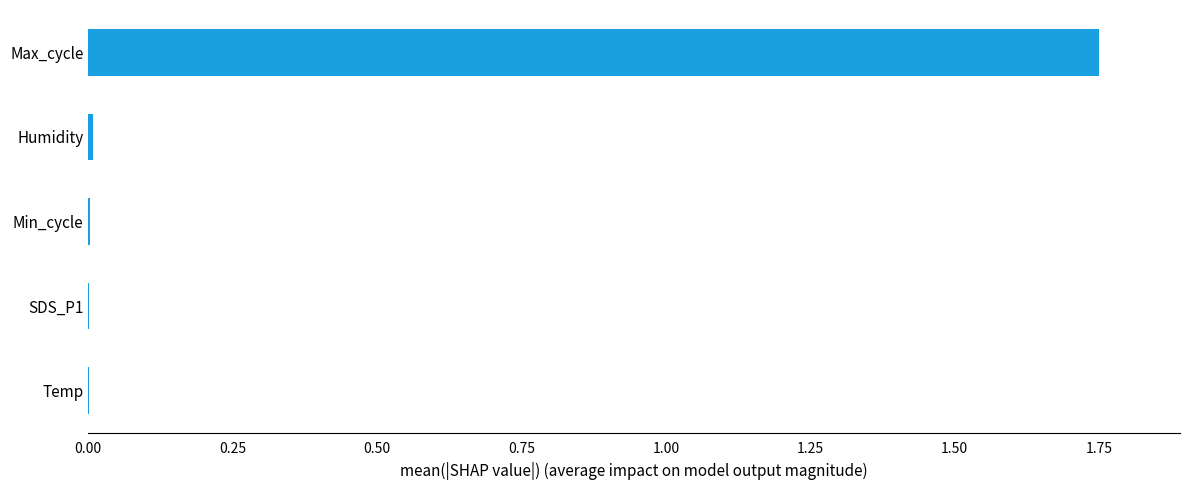

The value at Max_cycle is 3.0. True or false?

False